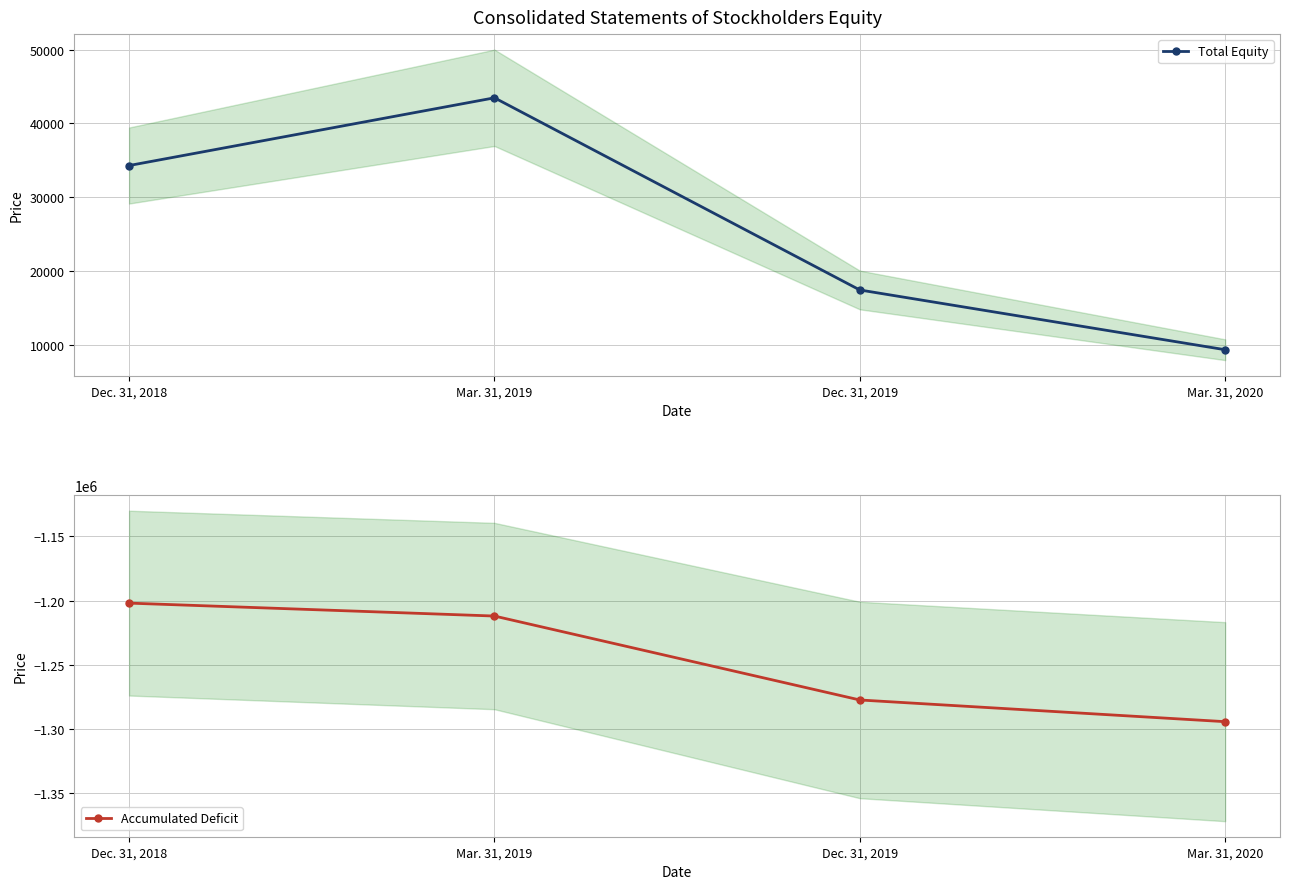

True or false: Total Equity and Accumulated Deficit cross at least once.

False